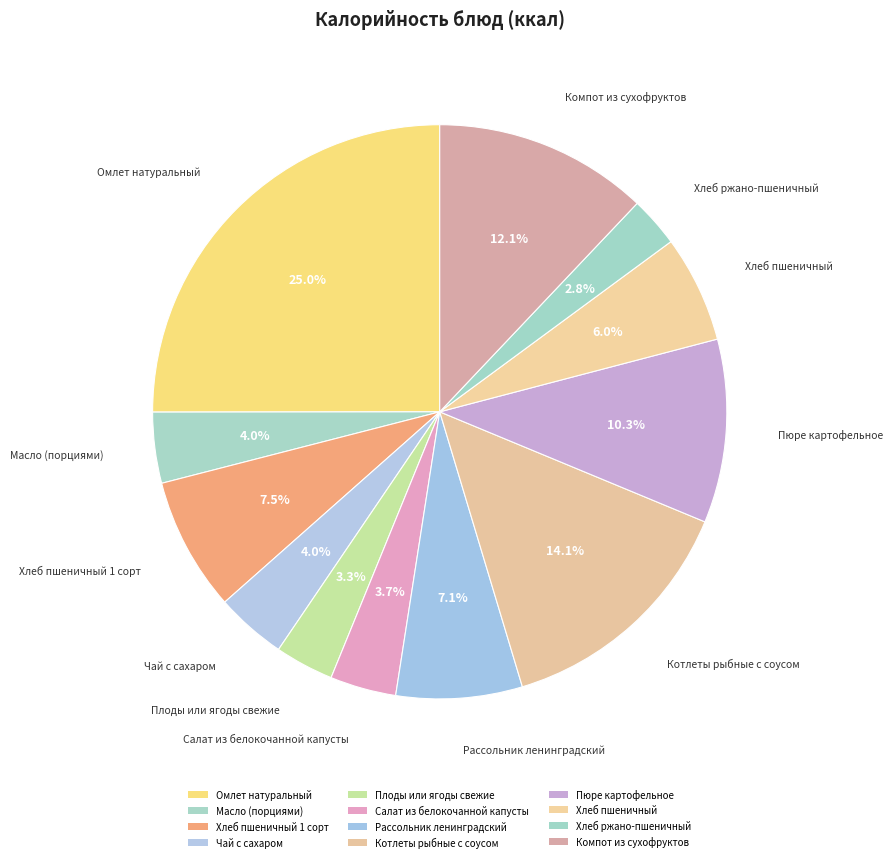

How much of the chart is everything except Компот из сухофруктов?

87.9%